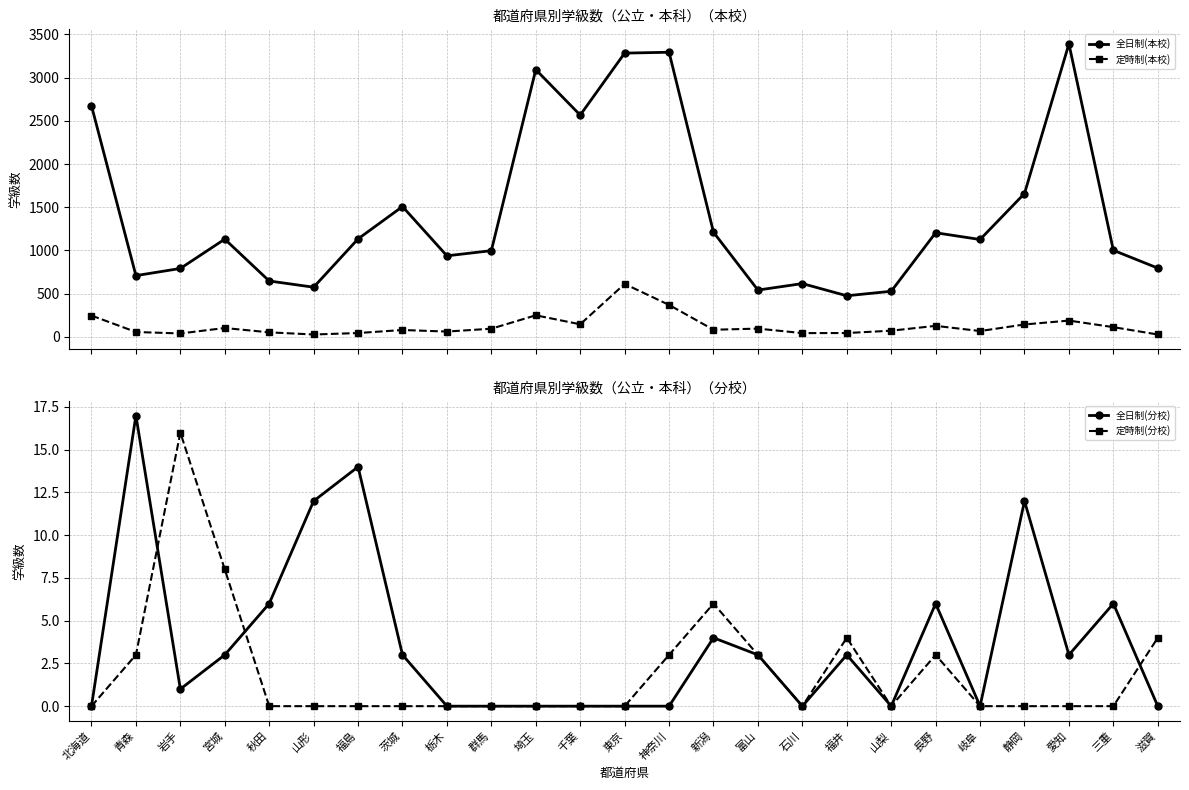

What is the label of the 4th point from the left?

宮城